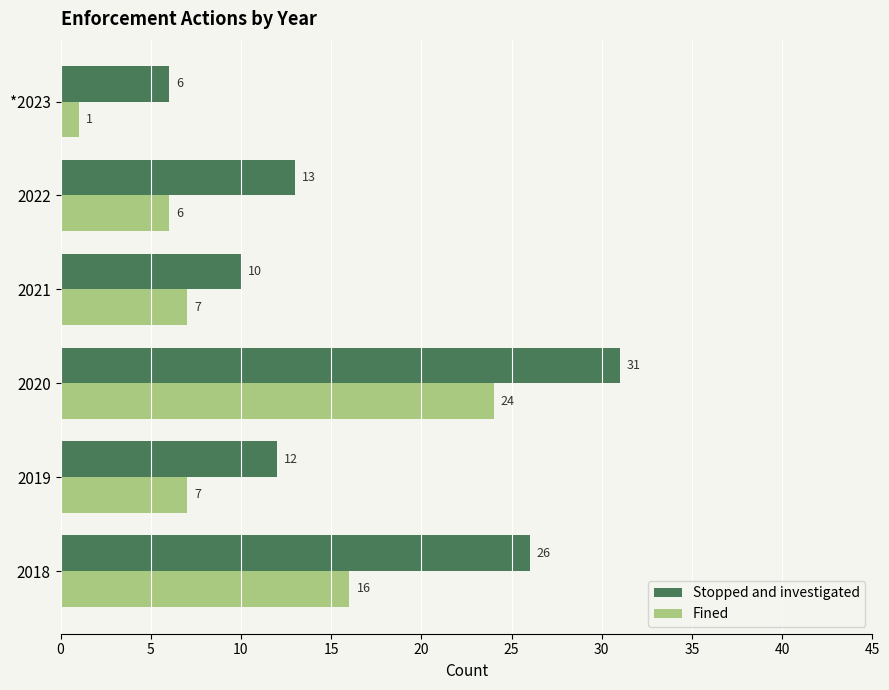

List the series in order of their overall mean, lowest first.

Fined, Stopped and investigated